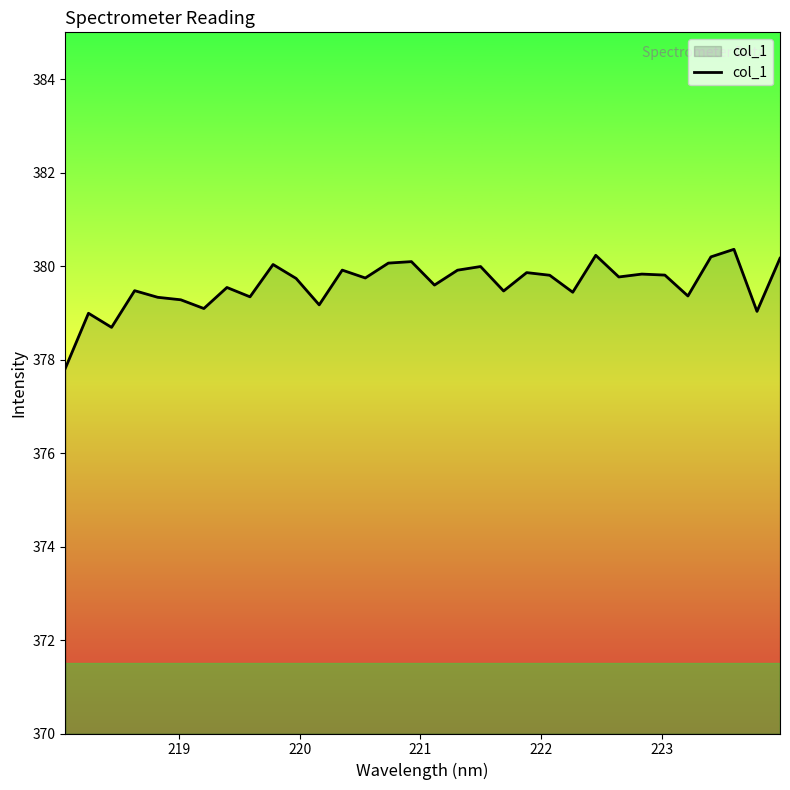

What is the minimum value shown in the chart?

377.8